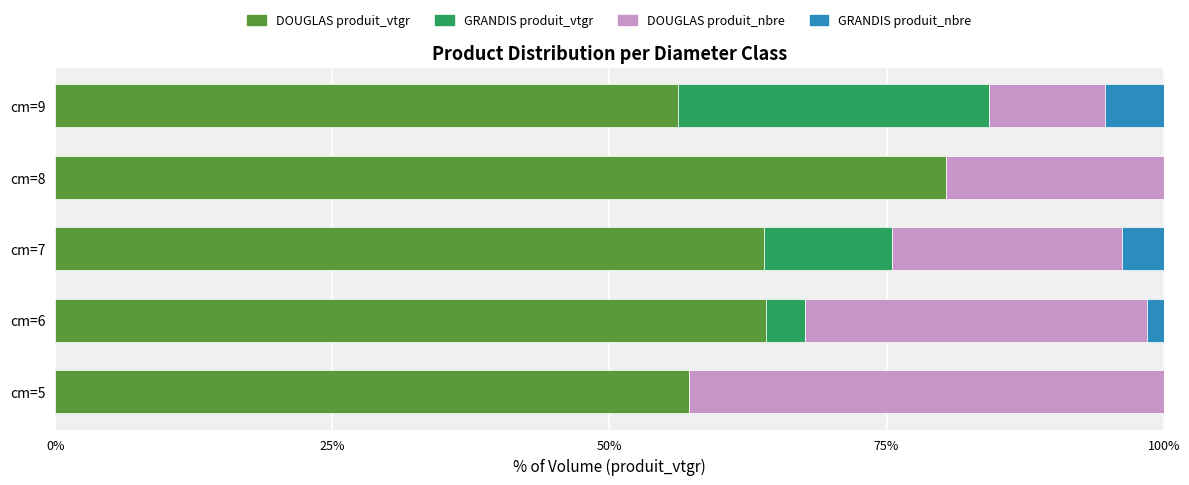

Count the number of categories in the chart.

5